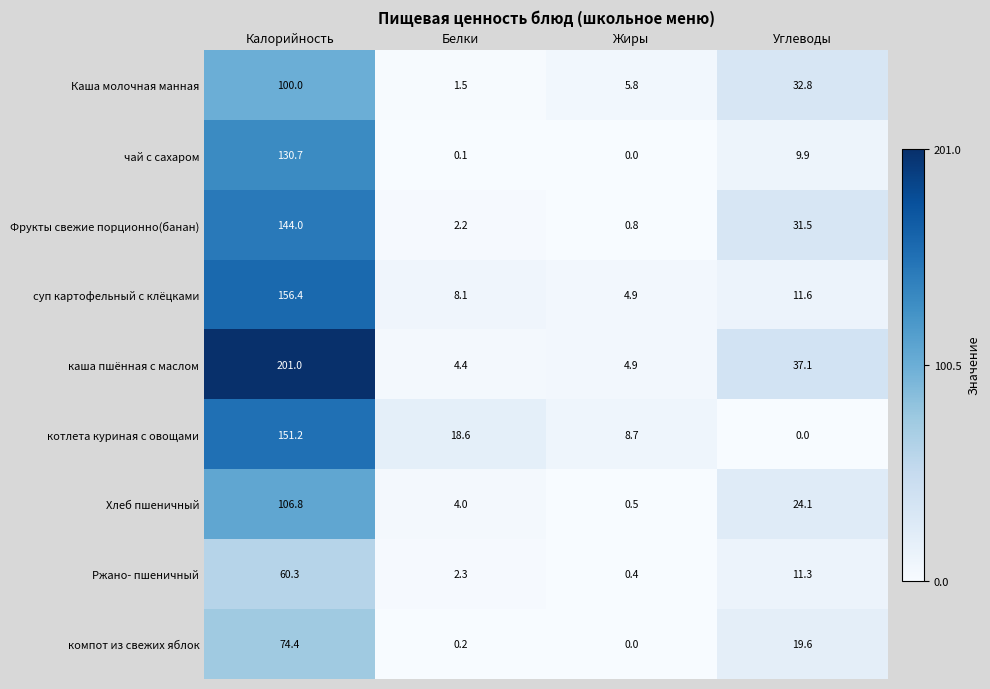

What is the difference between the чай с сахаром values at Калорийность and Углеводы?

120.8